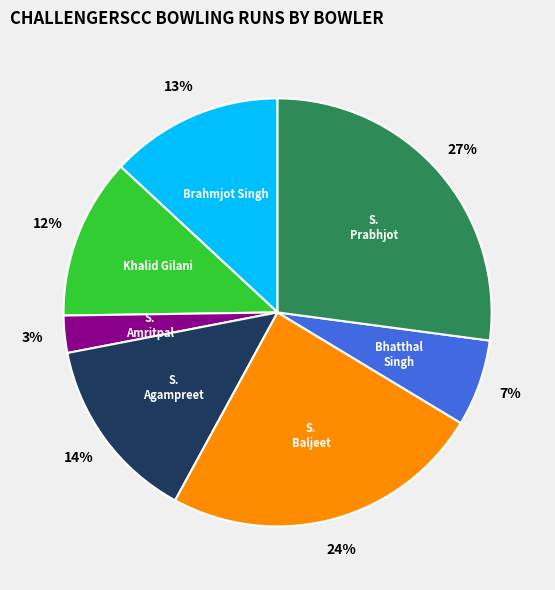

To the nearest percent, what is the average slice percentage?

14%